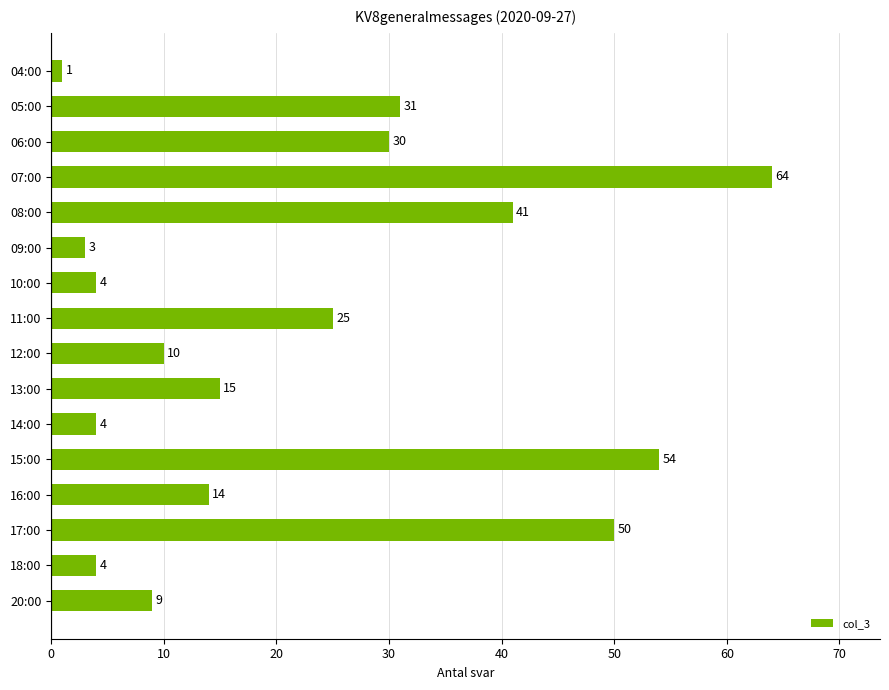

What is the value of the 7th bar from the top?

4